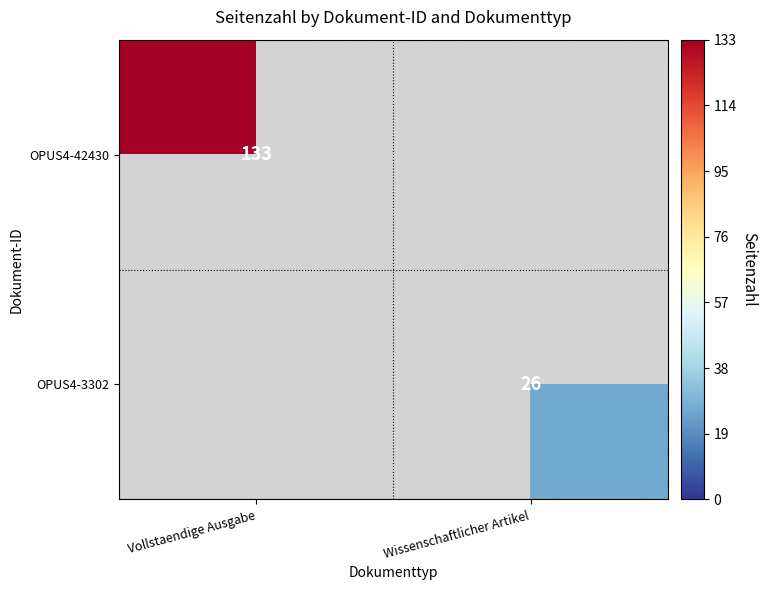

How many distinct data groups are displayed?

2